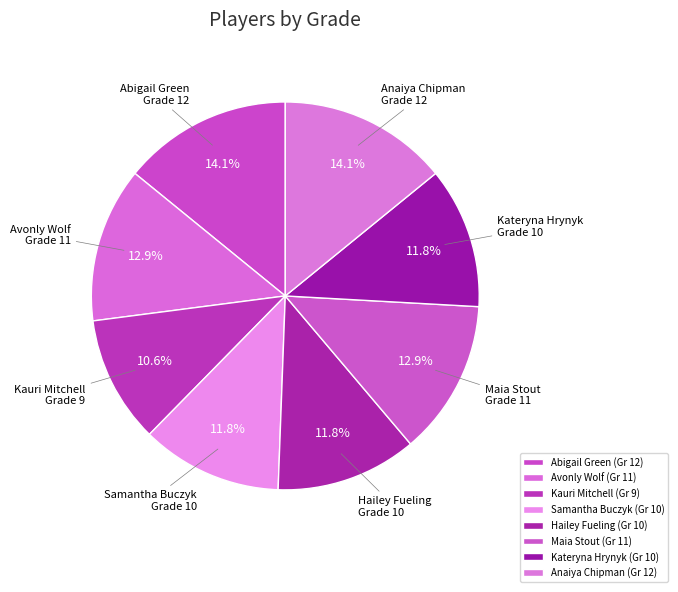

How many slices are in this pie chart?

8